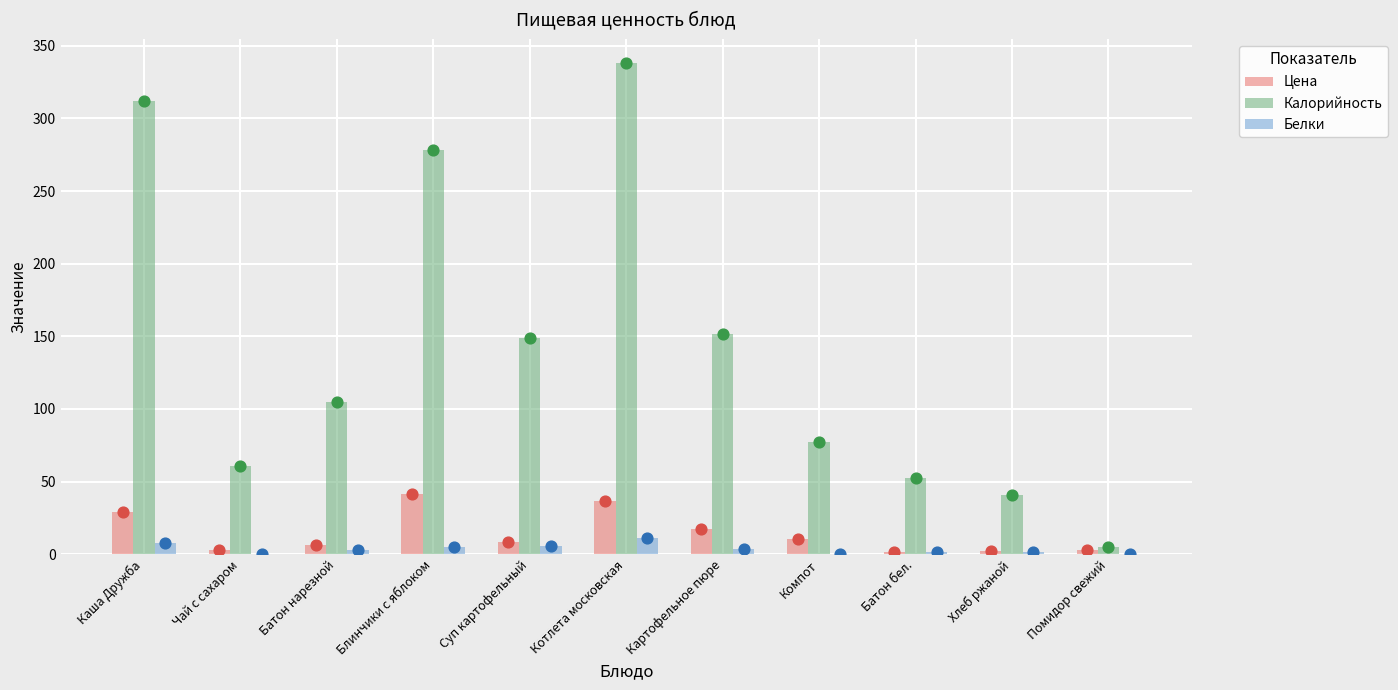

At how many categories does at least one series exceed 158?

3